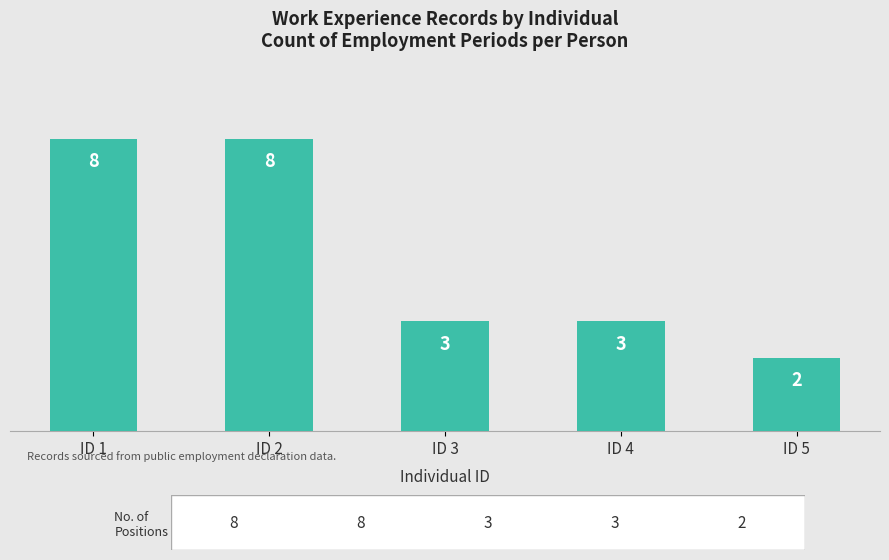

Which category has the lowest value across all series?

ID 5